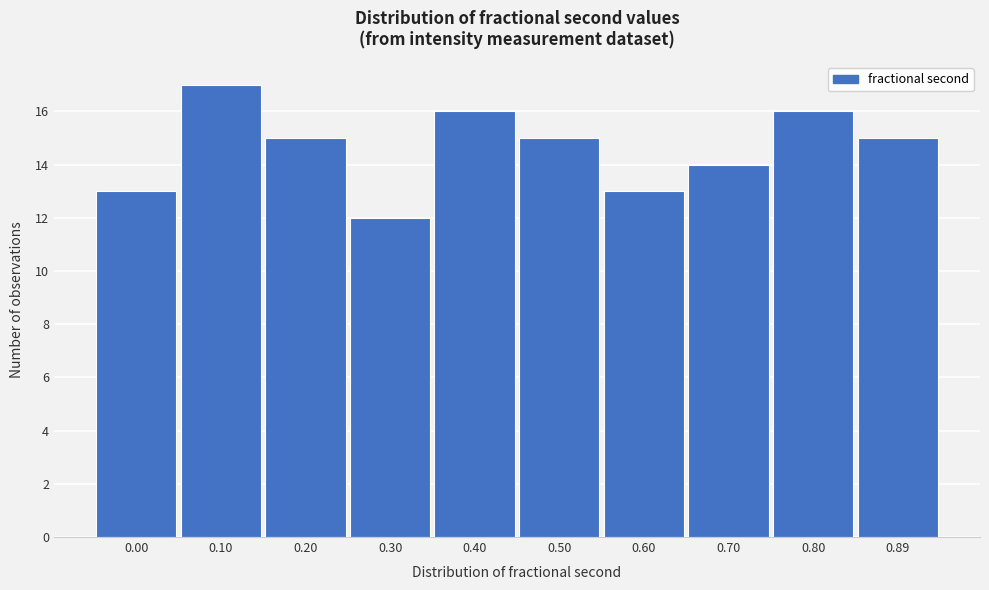

Reading left to right, extract all data points from this chart.

13	17	15	12	16	15	13	14	16	15